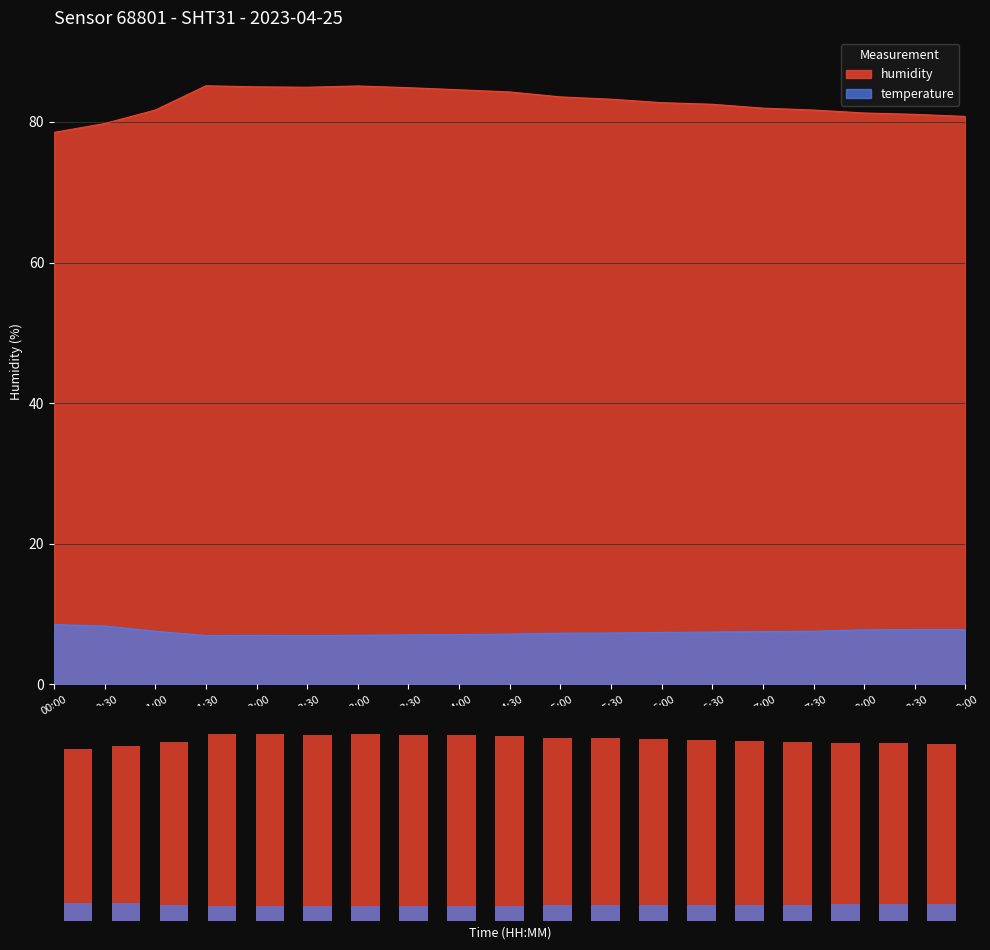

At which label does temperature reach its minimum?

01:30